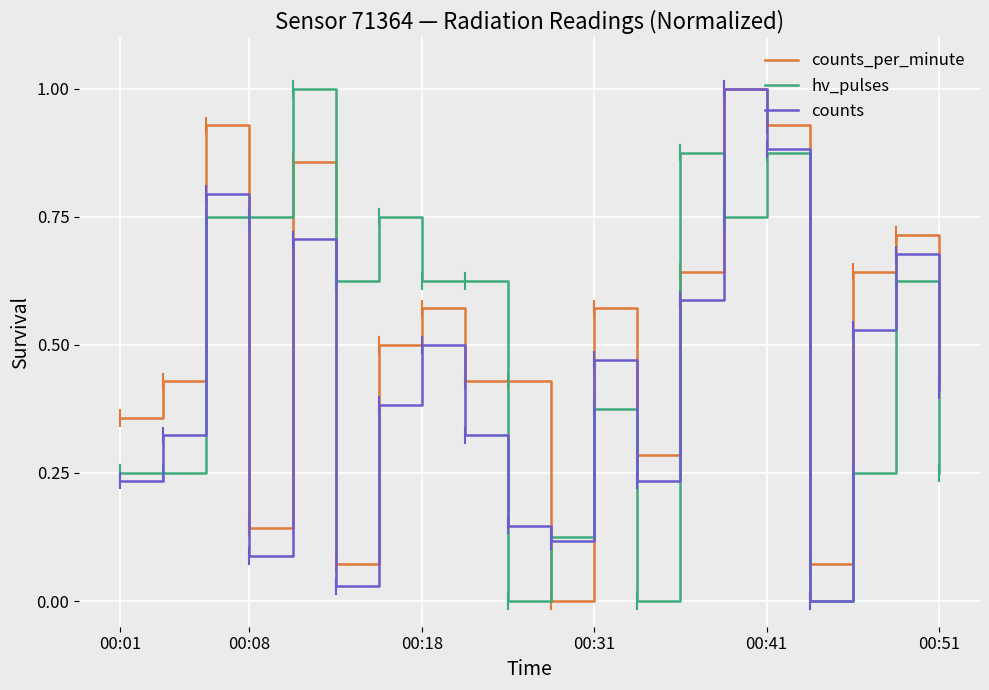

True or false: counts_per_minute and hv_pulses intersect in this chart.

True